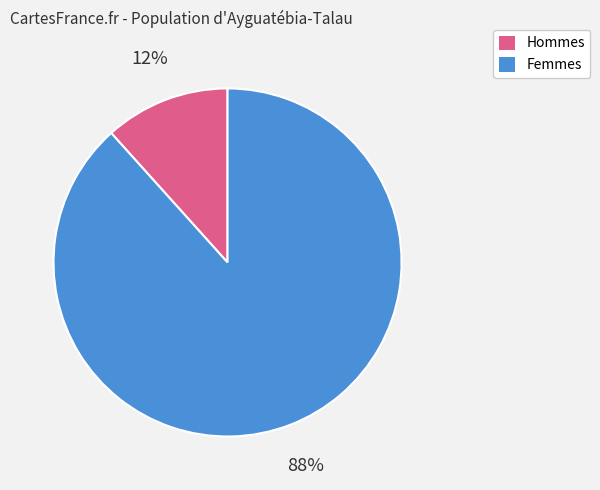

Do Hommes and Femmes together represent more than half of the pie?

Yes